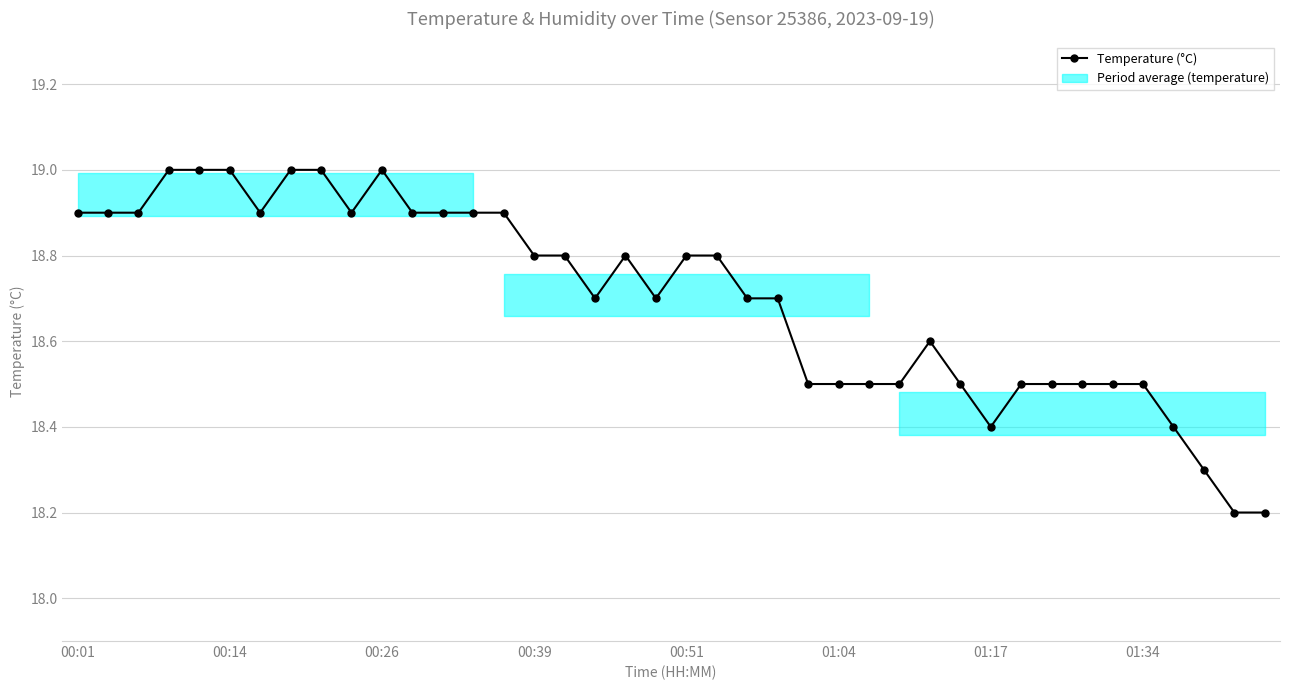

Reading left to right, transcribe all the data shown in this chart.

18.9	18.9	18.9	19.0	19.0	19.0	18.9	19.0	19.0	18.9	19.0	18.9	18.9	18.9	18.9	18.8	18.8	18.7	18.8	18.7	18.8	18.8	18.7	18.7	18.5	18.5	18.5	18.5	18.6	18.5	18.4	18.5	18.5	18.5	18.5	18.5	18.4	18.3	18.2	18.2